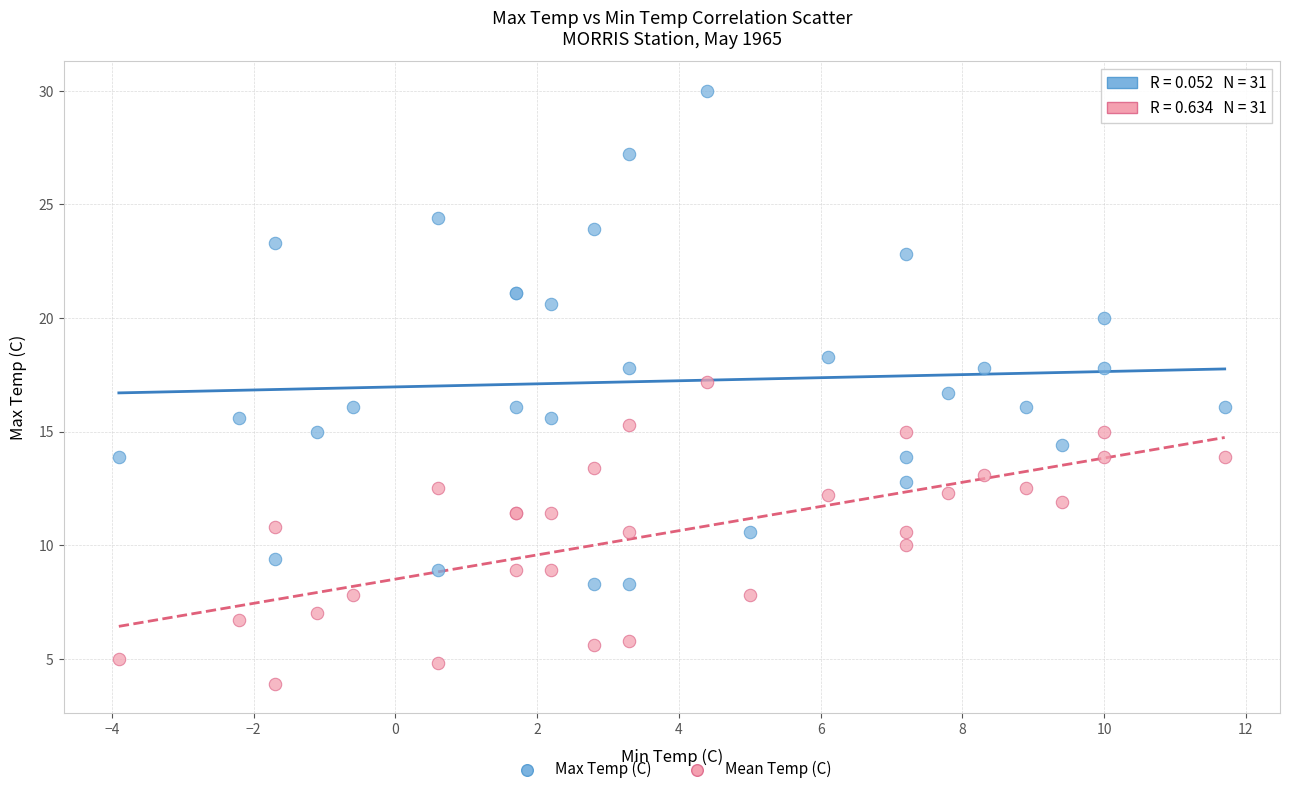

In the Max Temp (C) series, what Y value is closest to 19?

18.3